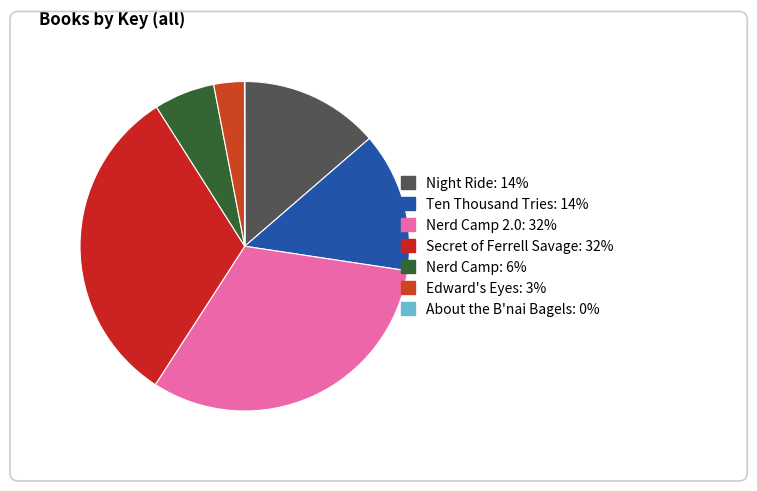

Which slice is the smallest?

About the B'nai Bagels